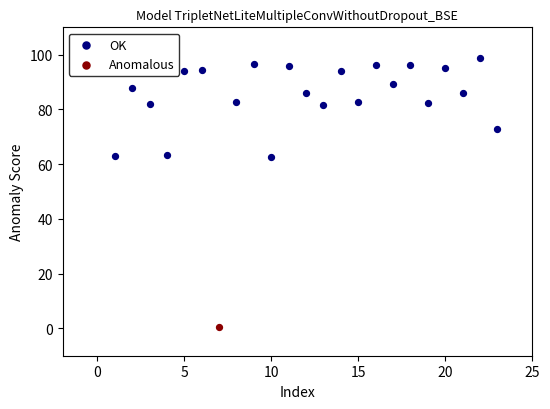

What are all the series names shown in the legend?

OK, Anomalous